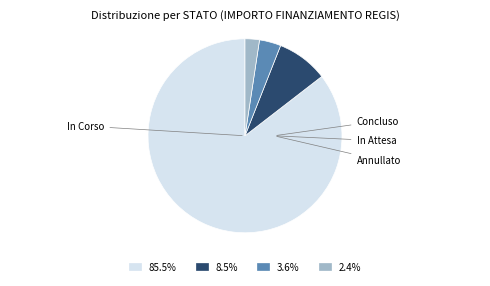

Does any single category account for the majority?

Yes